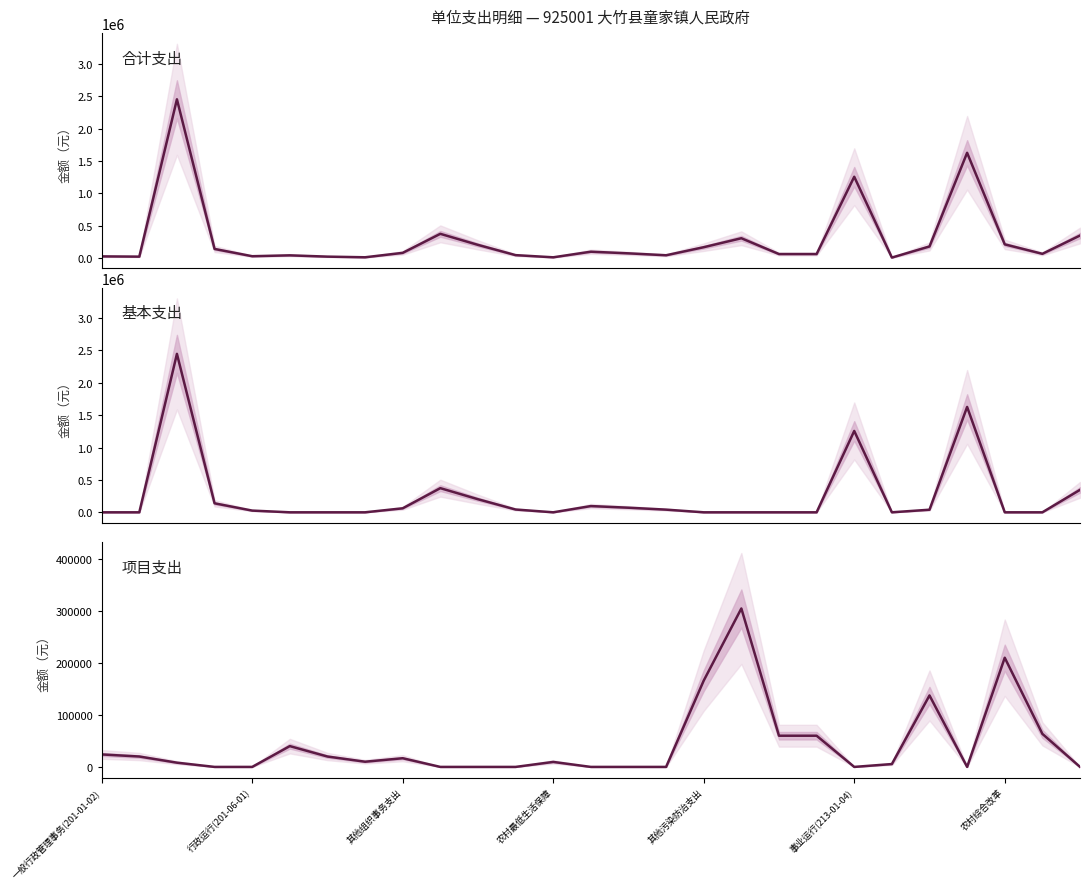

At which category does the chart reach its minimum across all series?

一般行政管理事务(201-01-02)